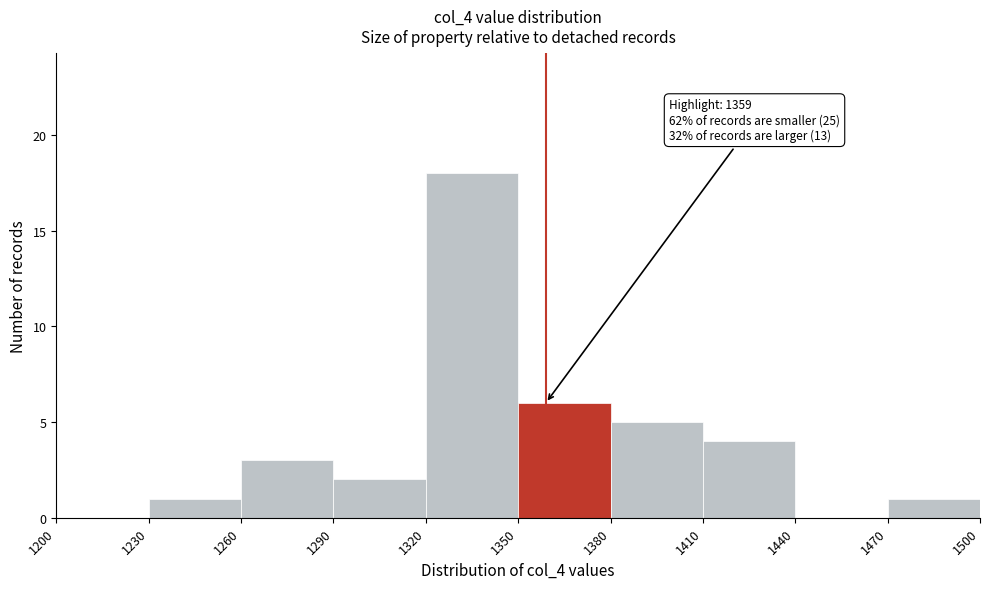

Which range on the x-axis has the tallest bar?

1320 to 1350